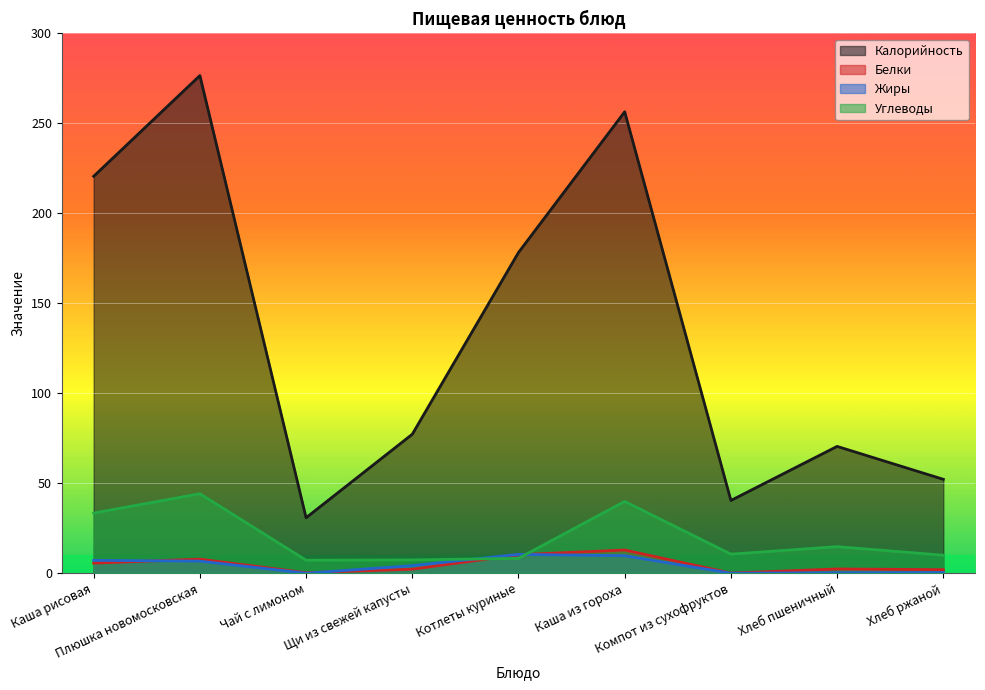

True or false: Углеводы has a value of 10.3 at Чай с лимоном.

False